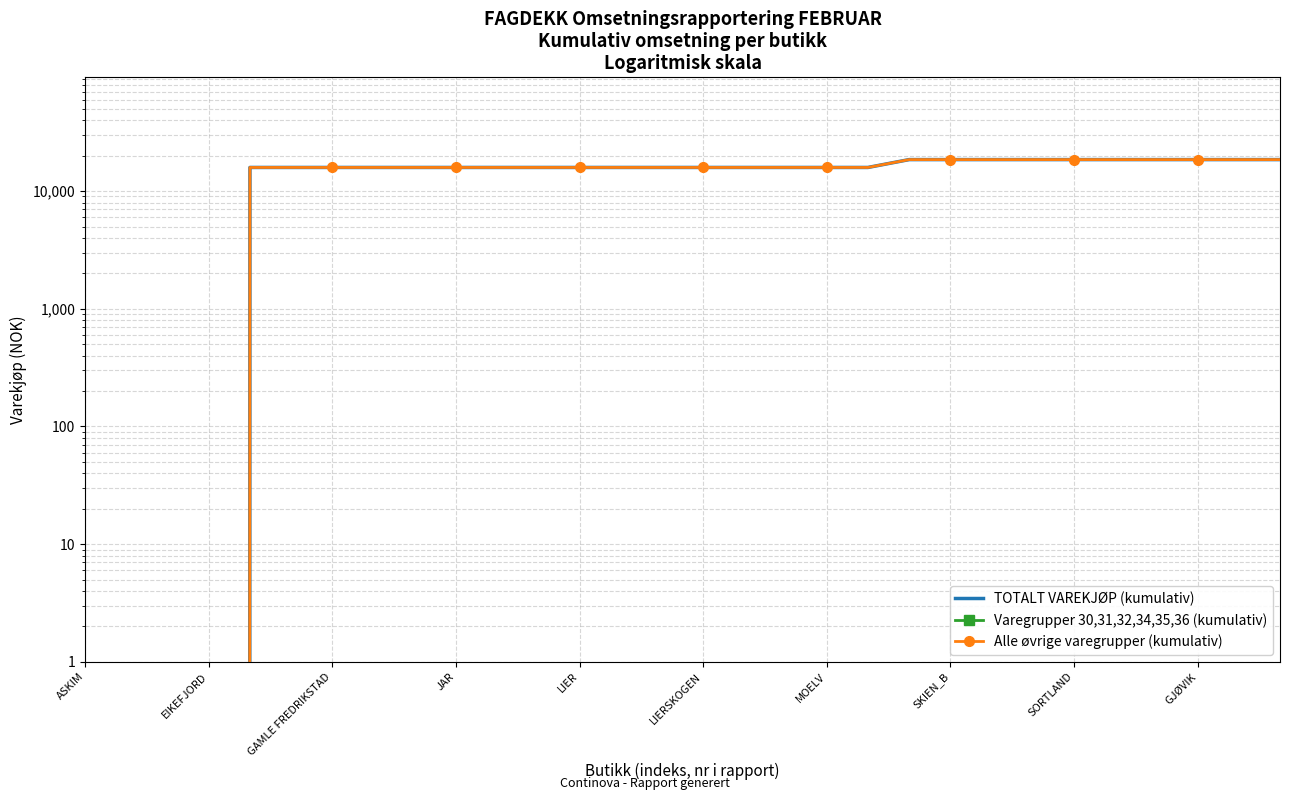

Reading left to right, extract all data points from this chart.

TOTALT VAREKJØP (kumulativ): 0	0	0	0	15882	15882	15882	15882	15882	15882	15882	15882	15882	15882	15882	15882	15882	15882	15882	15882	18522	18522	18522	18522	18522	18522	18522	18522	18522	18522
Varegrupper 30,31,32,34,35,36 (kumulativ): 0	0	0	0	0	0	0	0	0	0	0	0	0	0	0	0	0	0	0	0	0	0	0	0	0	0	0	0	0	0
Alle øvrige varegrupper (kumulativ): 0	0	0	0	15882	15882	15882	15882	15882	15882	15882	15882	15882	15882	15882	15882	15882	15882	15882	15882	18522	18522	18522	18522	18522	18522	18522	18522	18522	18522